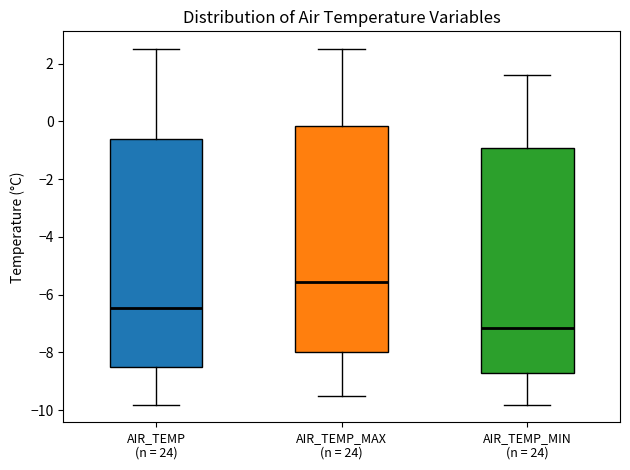

Reading left to right, transcribe this box plot: for each box, give where its median line is, the range the box spans, and where its two whiskers end, as read against the y-axis. The values are not printed on the chart, so give them approximately, as read against the axis.

AIR_TEMP (n = 24): median -6.4, box -8.4 to -0.6, whiskers -9.8 to 2.6
AIR_TEMP_MAX (n = 24): median -5.6, box -8.0 to -0.2, whiskers -9.4 to 2.6
AIR_TEMP_MIN (n = 24): median -7.2, box -8.8 to -1.0, whiskers -9.8 to 1.6